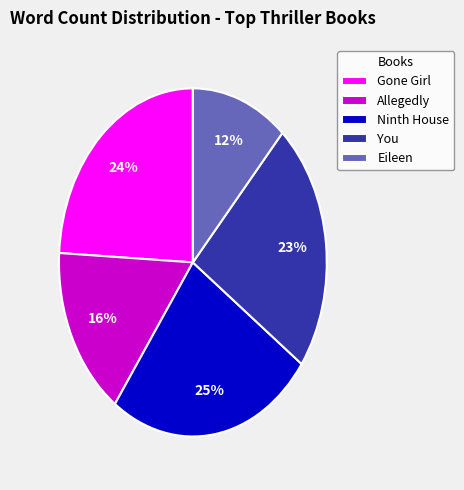

Does any single category account for the majority?

No